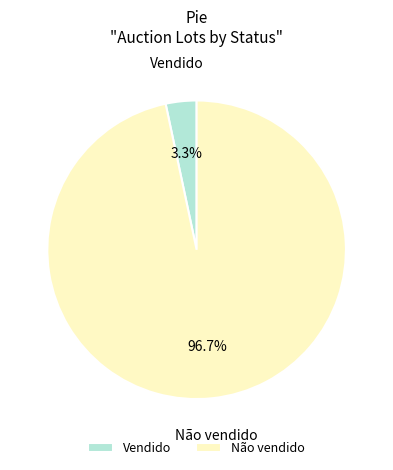

What percentage do Vendido and Não vendido together represent?

100.0%